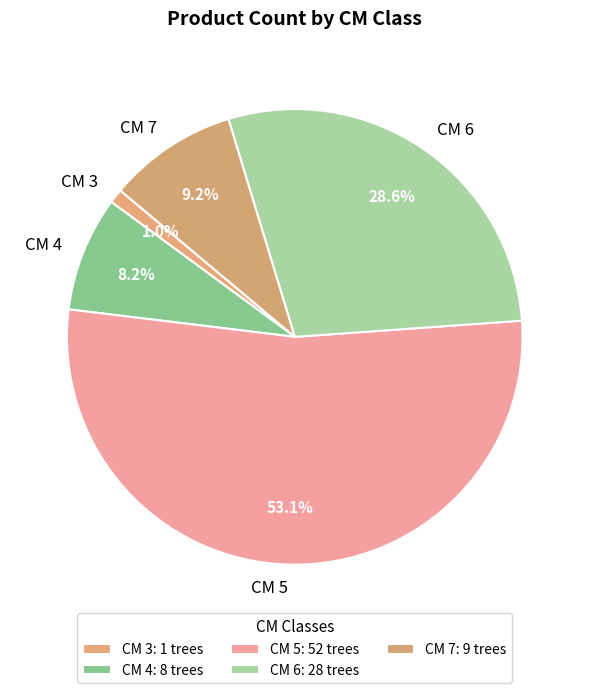

What is the ratio of the value at CM 5 to the value at CM 6?

1.9